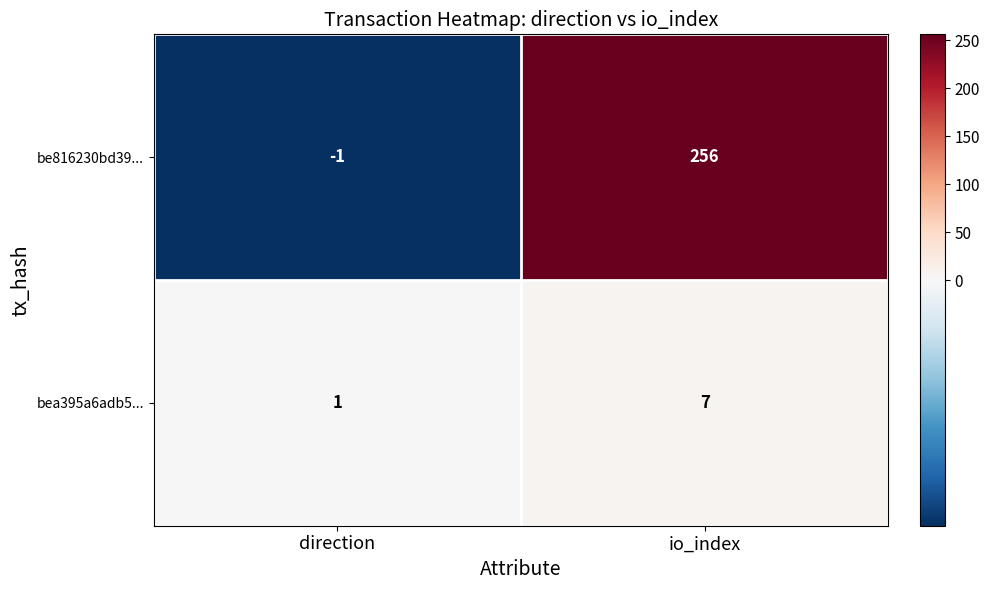

Which label corresponds to the smallest value in the chart?

direction